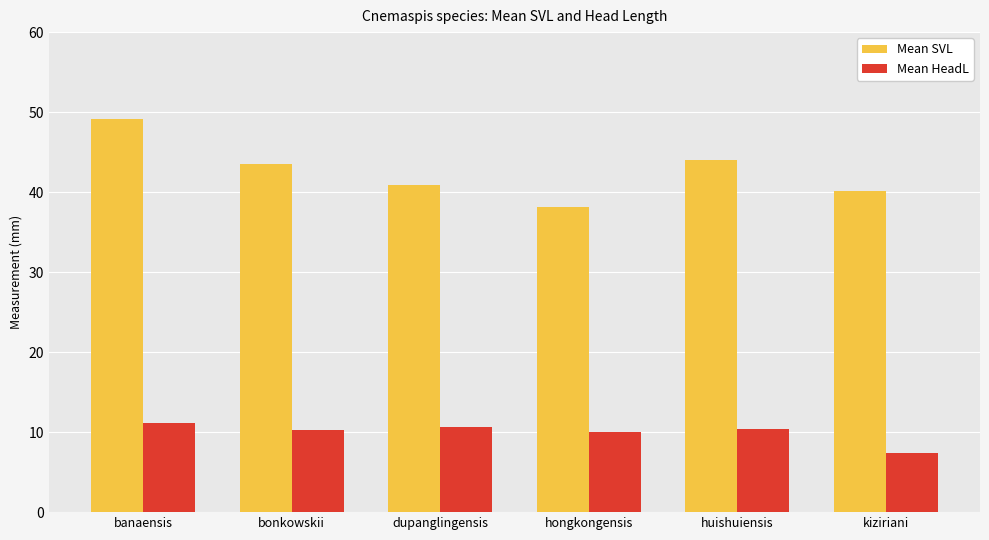

What is the value of the Mean HeadL bar at the 3rd from the left?

10.6